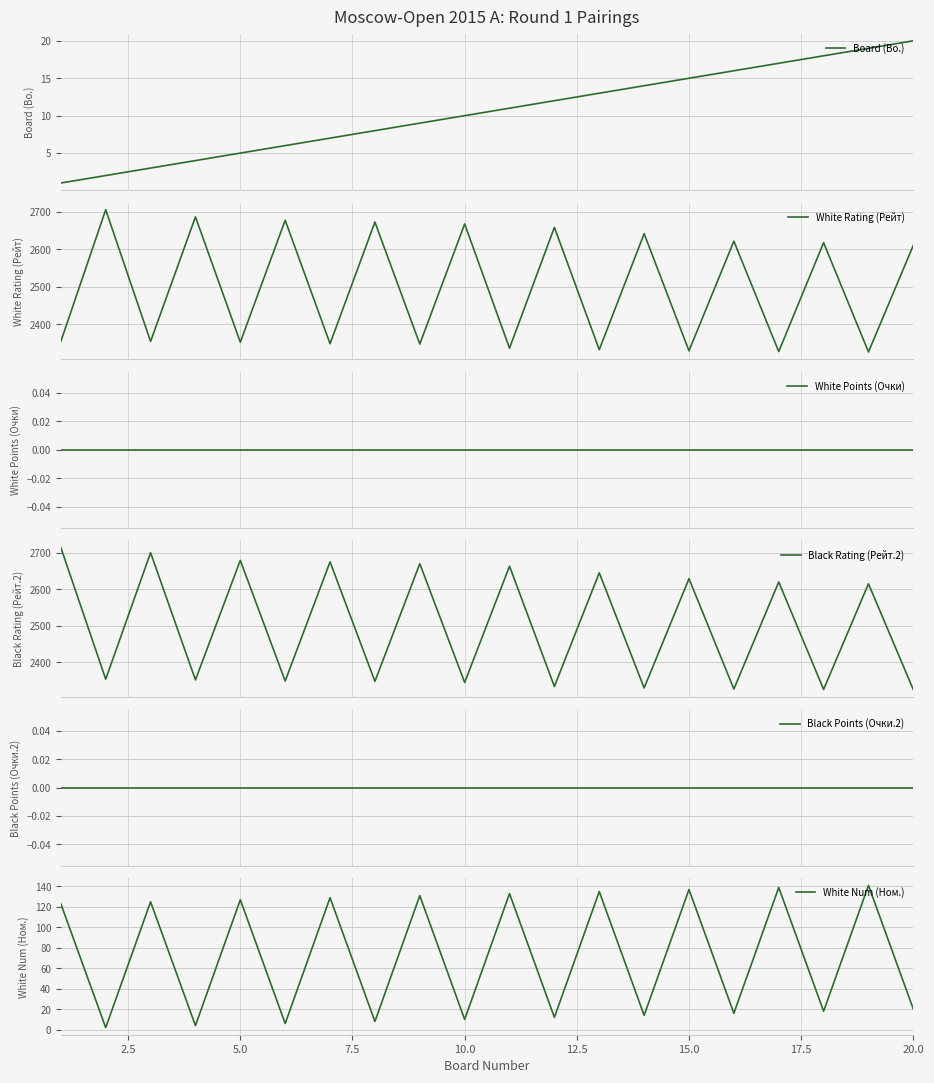

How many series are shown in this chart?

6